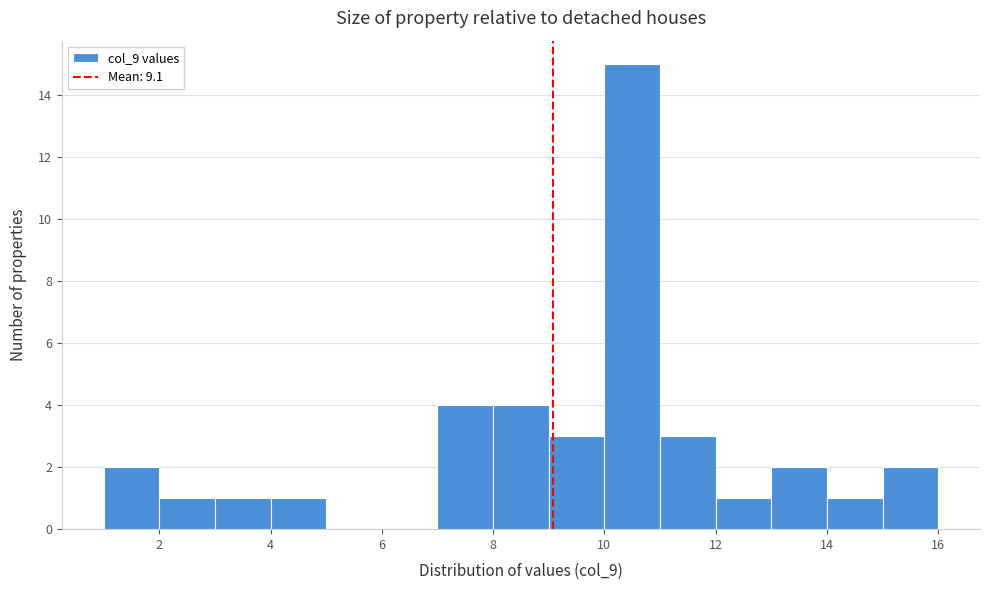

How tall is the bar that spans 4 to 5 on the x-axis? The values are not printed on the chart, so give them approximately, as read against the axis.

1